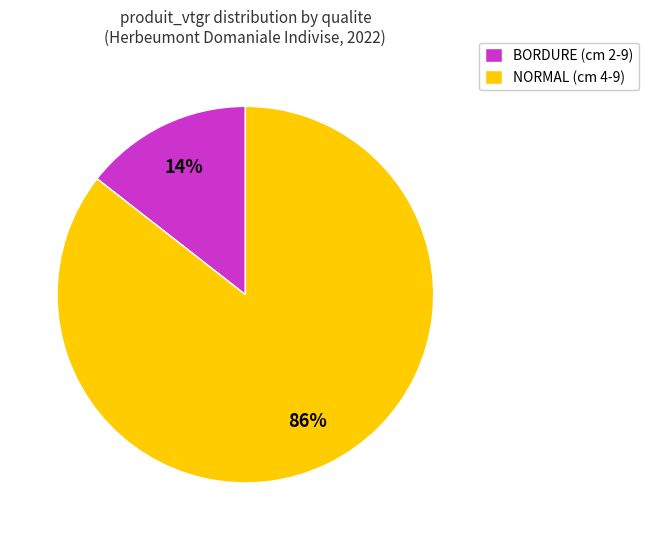

Is there a majority slice in this chart?

Yes